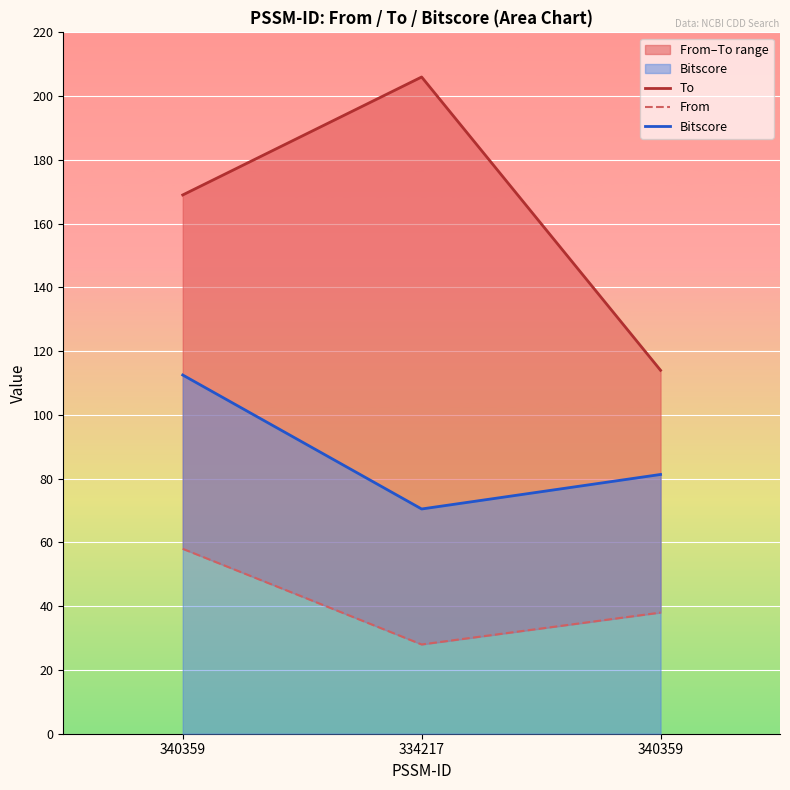

Count the From values in the range 28 to 58.

3